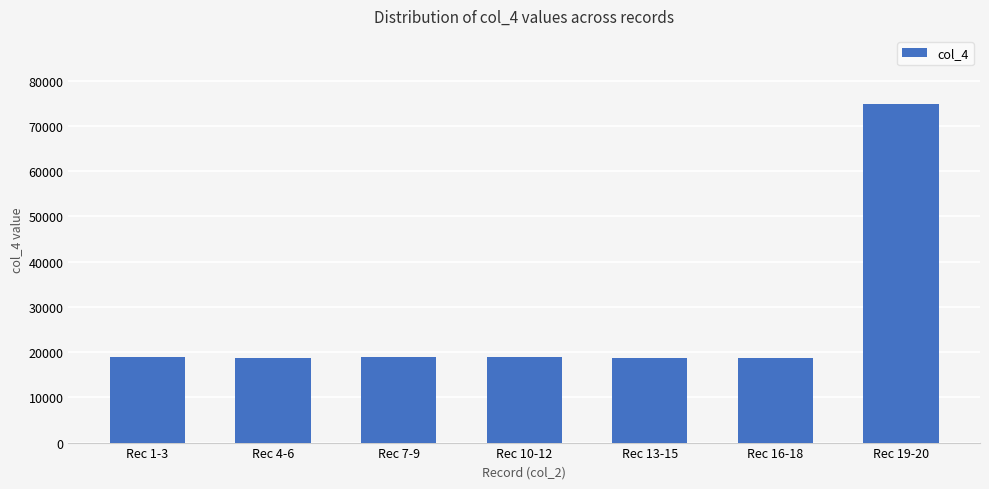

Which has a higher value, Rec 7-9 or Rec 19-20?

Rec 19-20